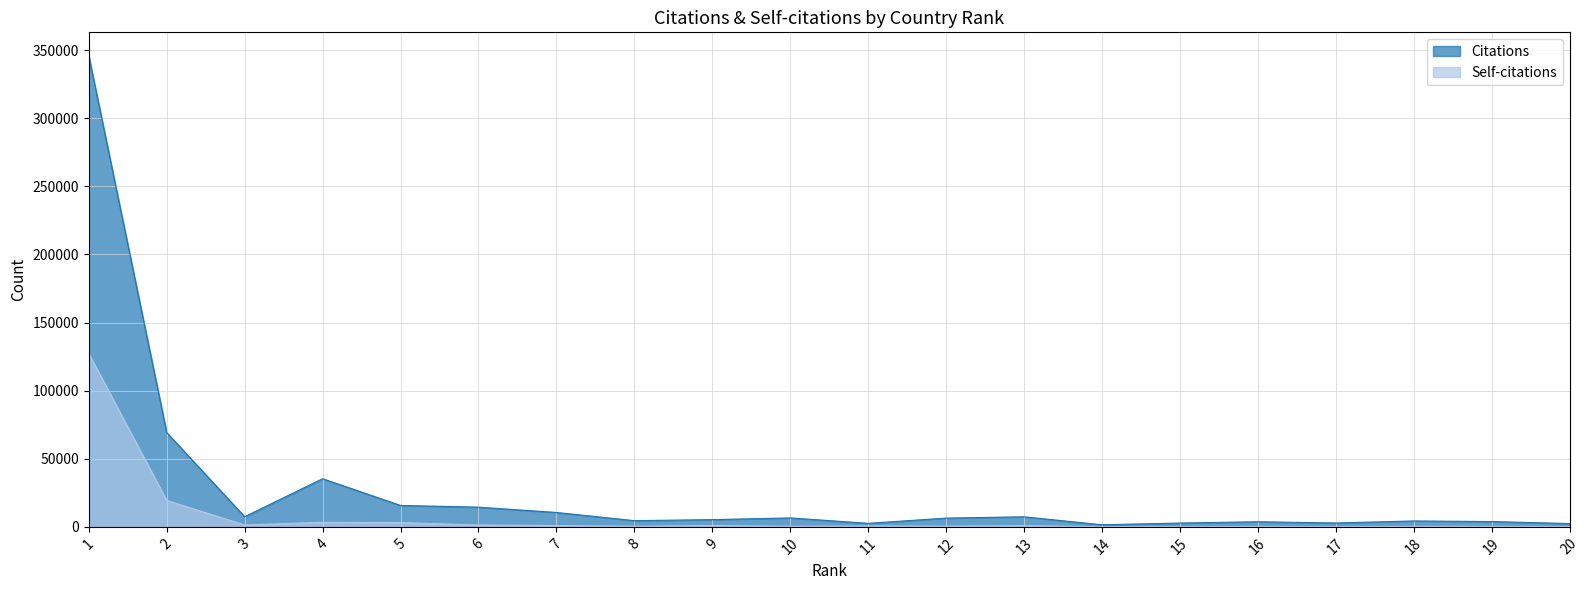

Is it true that Self-citations equals 941 at 9?

True